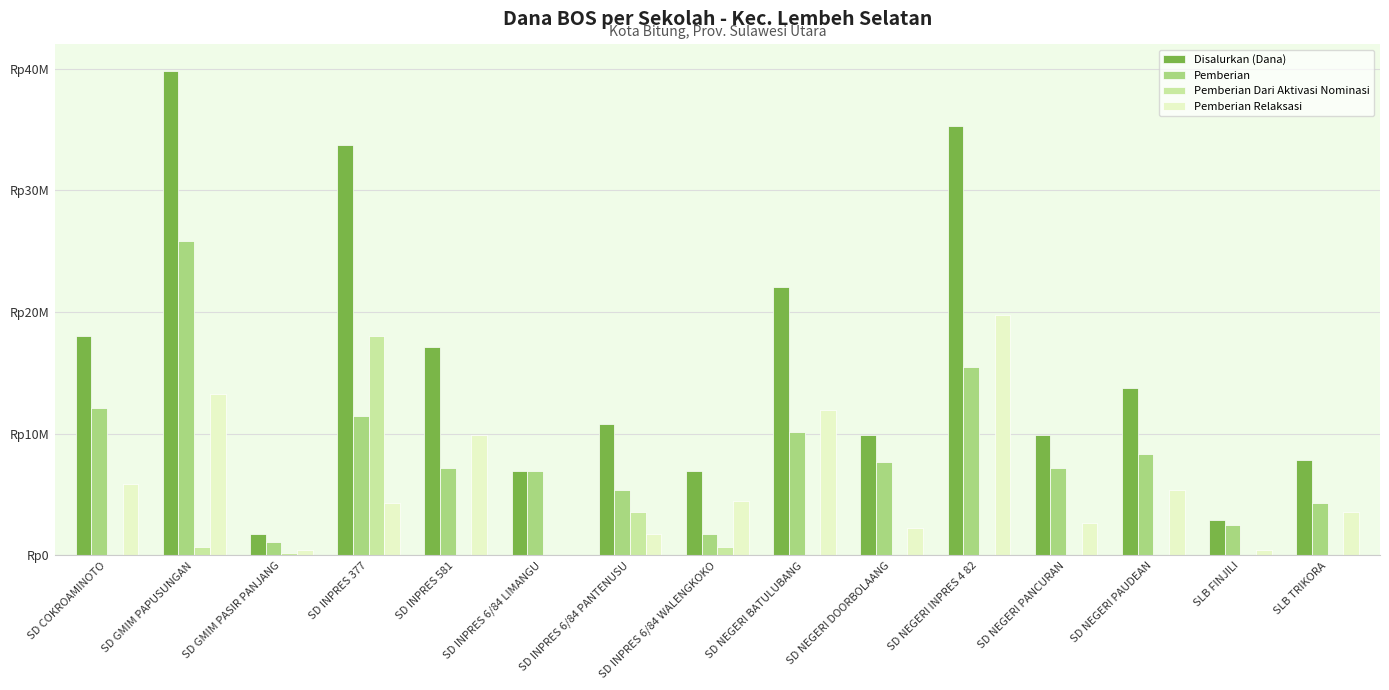

What is the sum of all Pemberian values?

127575000